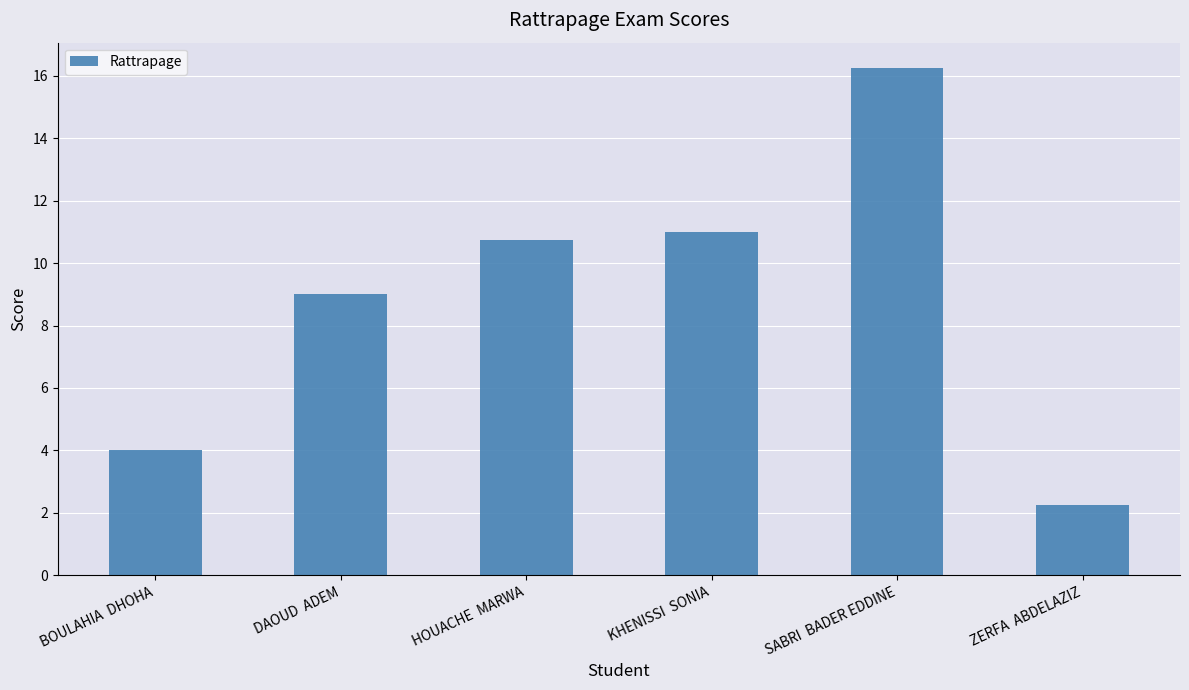

What is the change in value from DAOUD  ADEM to KHENISSI  SONIA?

+2.0